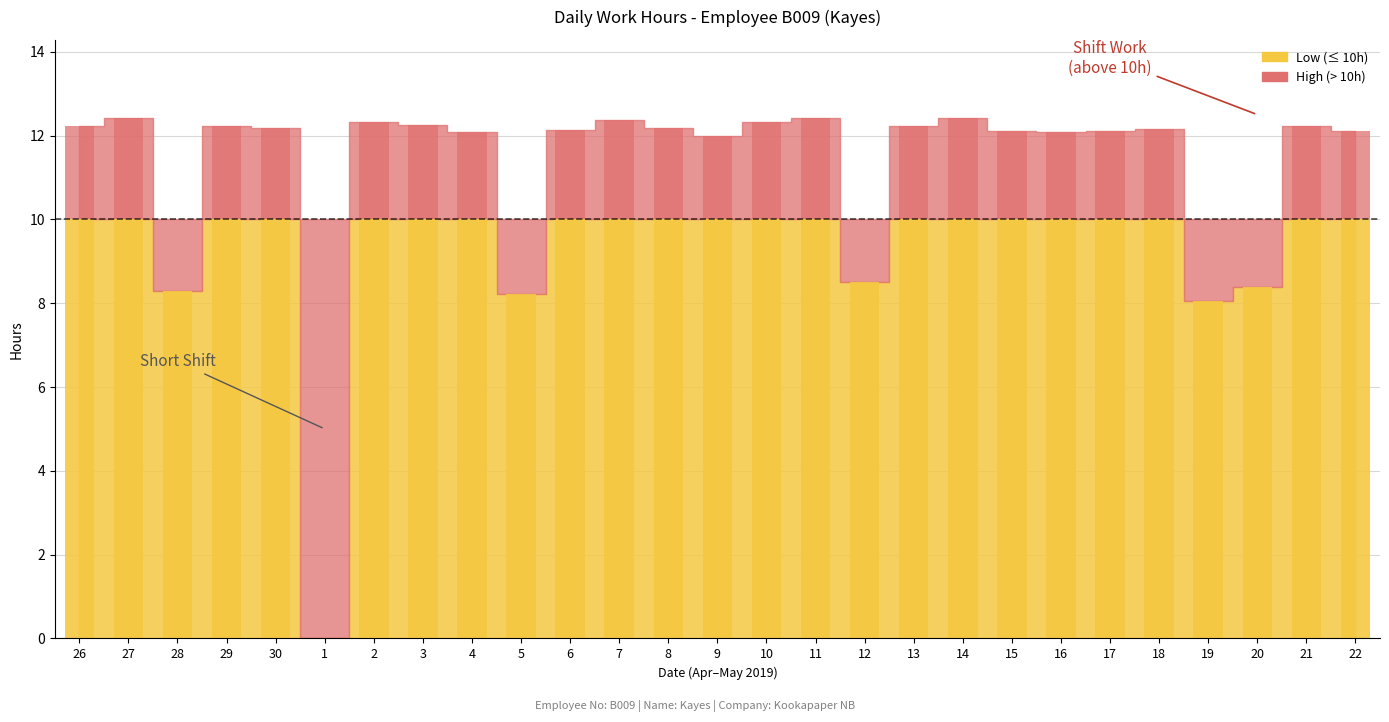

What is the greatest value displayed?

12.4